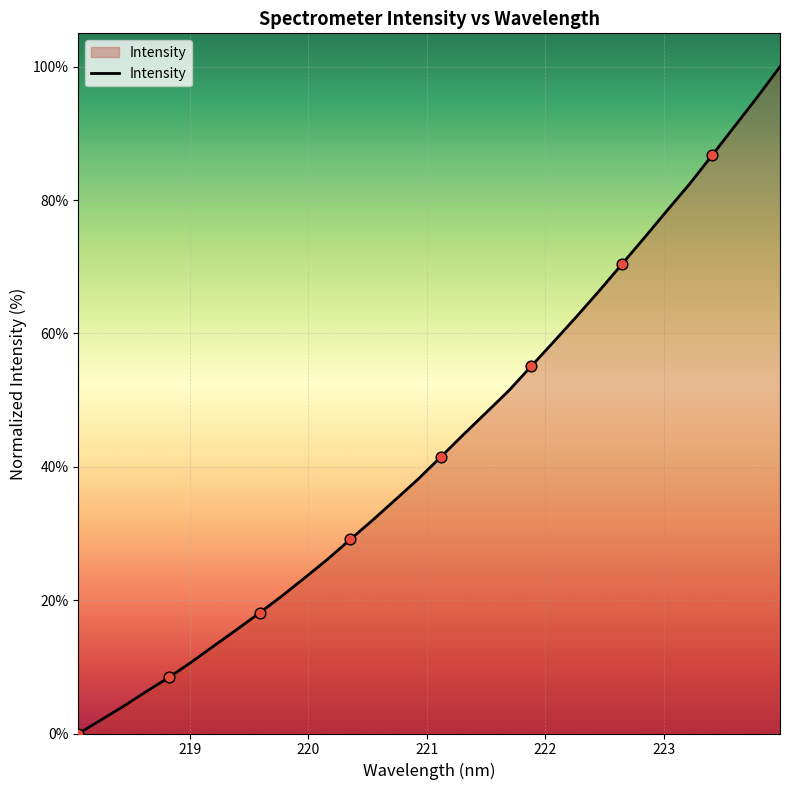

What is the greatest value displayed?

100.0